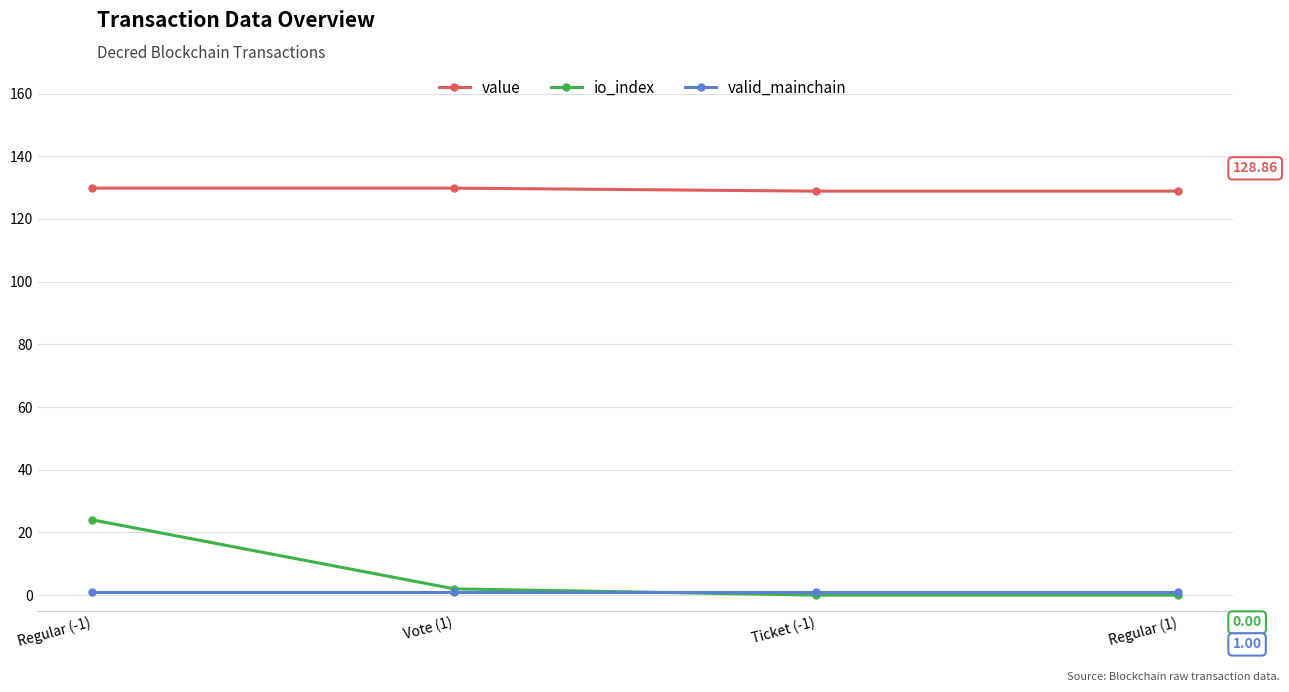

True or false: value and valid_mainchain cross at least once.

False